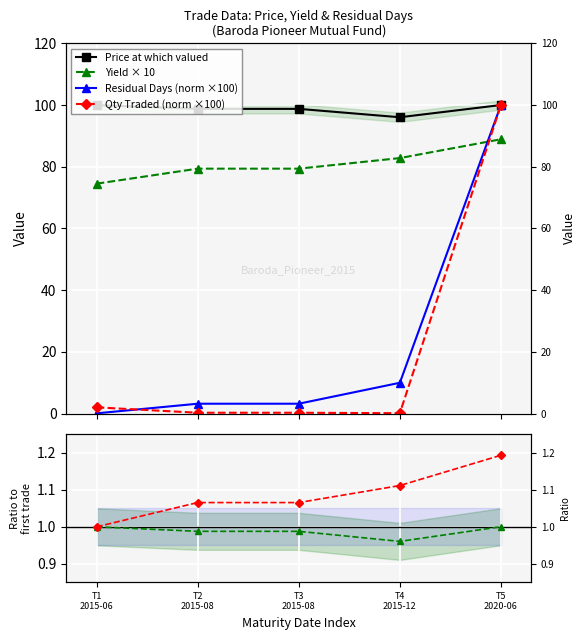

What is the spread (max minus min) of values at T4
2015-12?

95.9